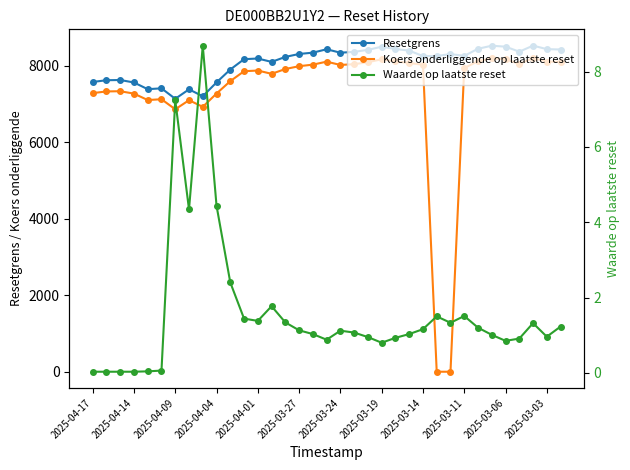

Between 17 and 2025-04-04, which is larger?

17